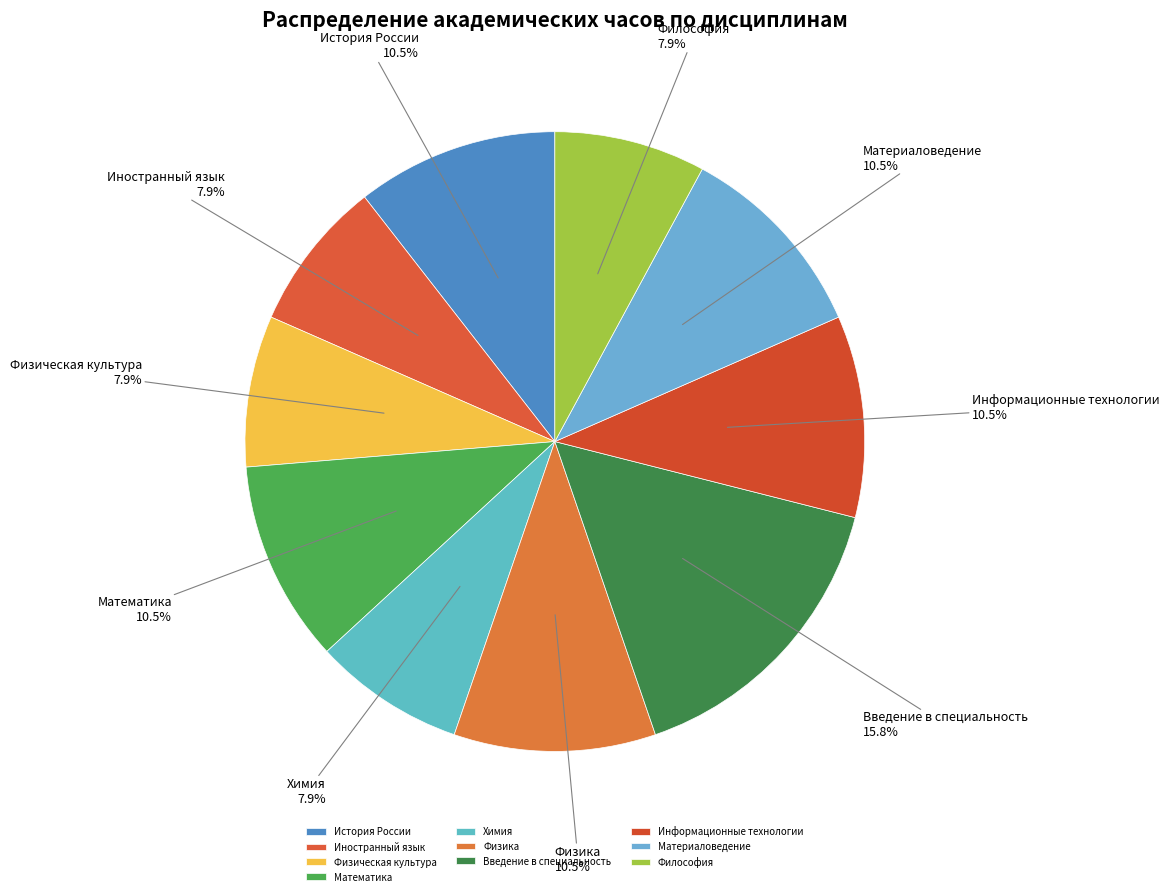

True or false: Физика accounts for 1% of the total.

False